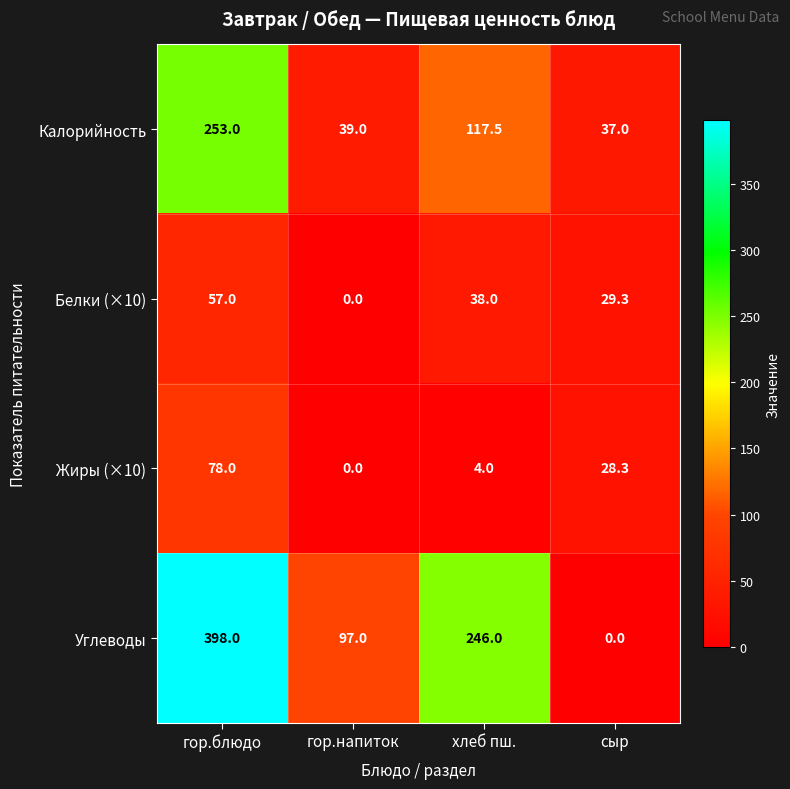

How many categories are shown in the chart?

4